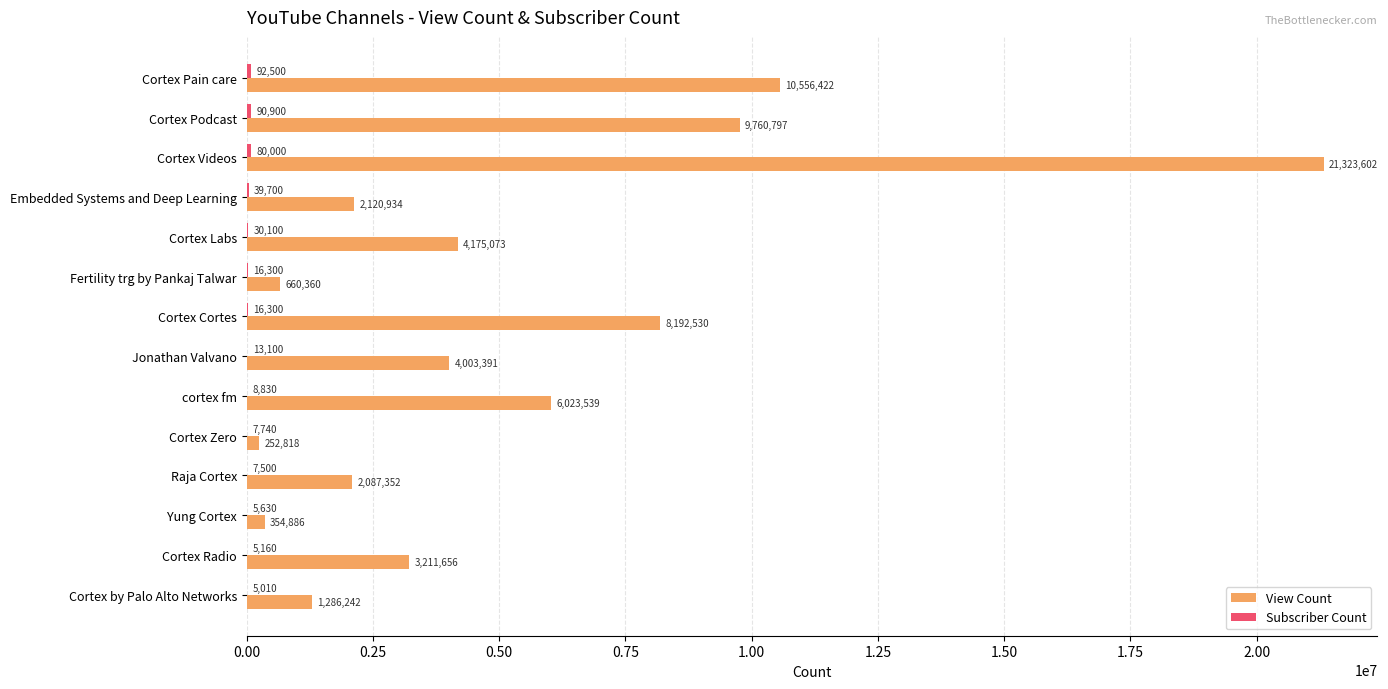

Which series changed the most between Embedded Systems and Deep Learning and Yung Cortex?

View Count